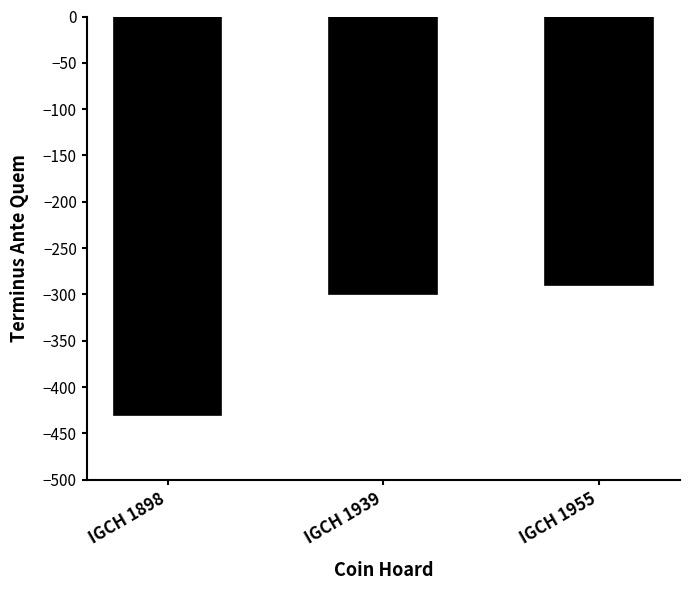

Between IGCH 1955 and IGCH 1939, which is larger?

IGCH 1955